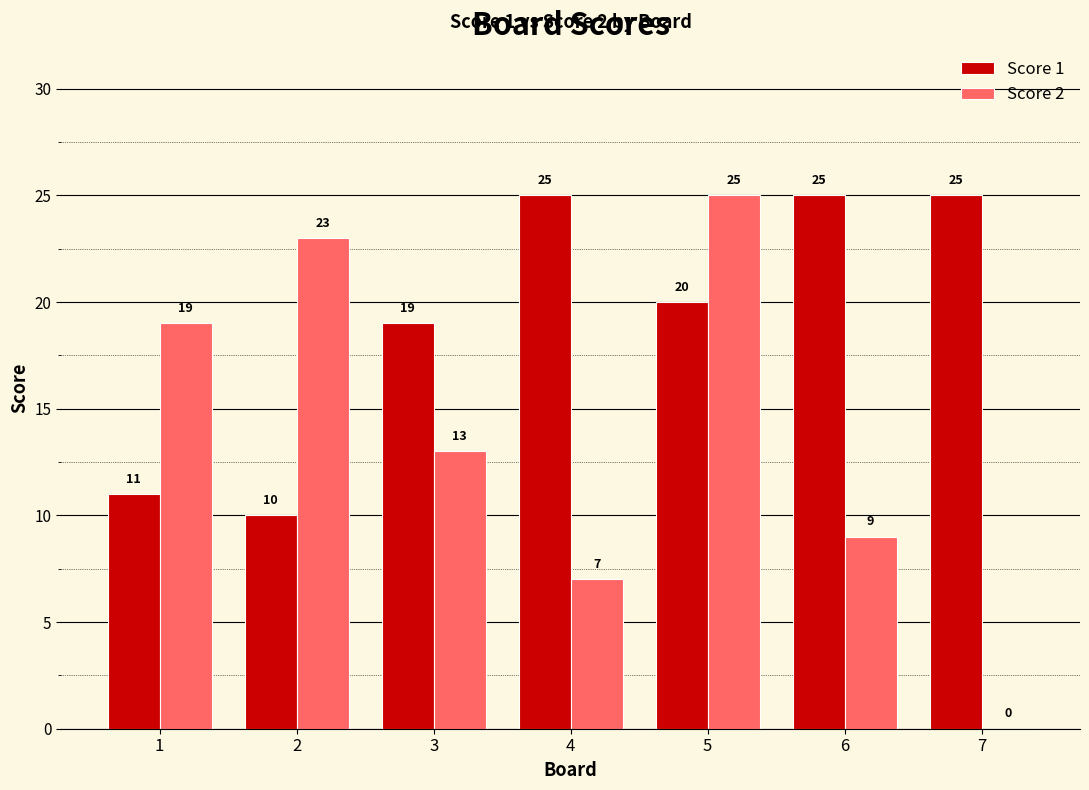

What is the sum of the Score 2 values at 1 and 3?

32